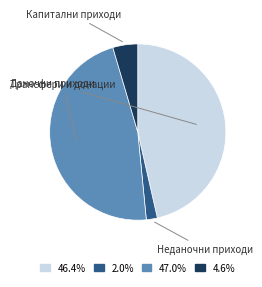

Combined, do 46.4% and 4.6% account for over 50%?

Yes